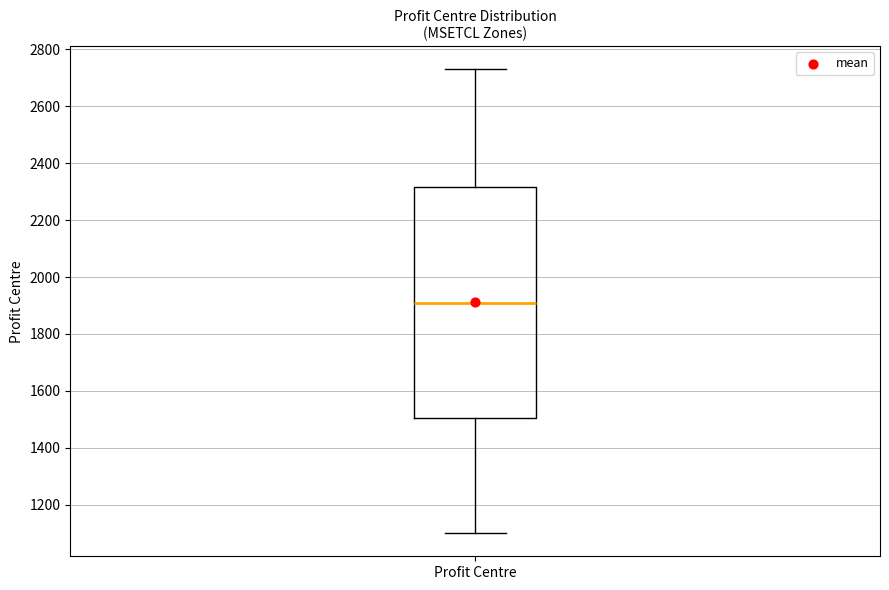

Read this box plot against the y-axis: the position of the median line, the range covered by the box, and the ends of both whiskers. The values are not printed on the chart, so give them approximately, as read against the axis.

median 1920, box 1500 to 2320, whiskers 1100 to 2740